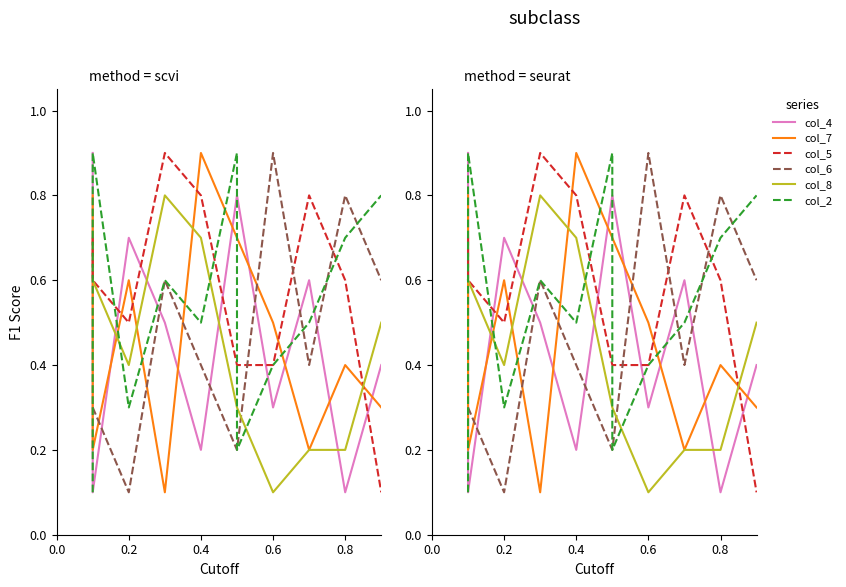

What is the sum of the col_2 values at 0.6 and 0.2?

0.7